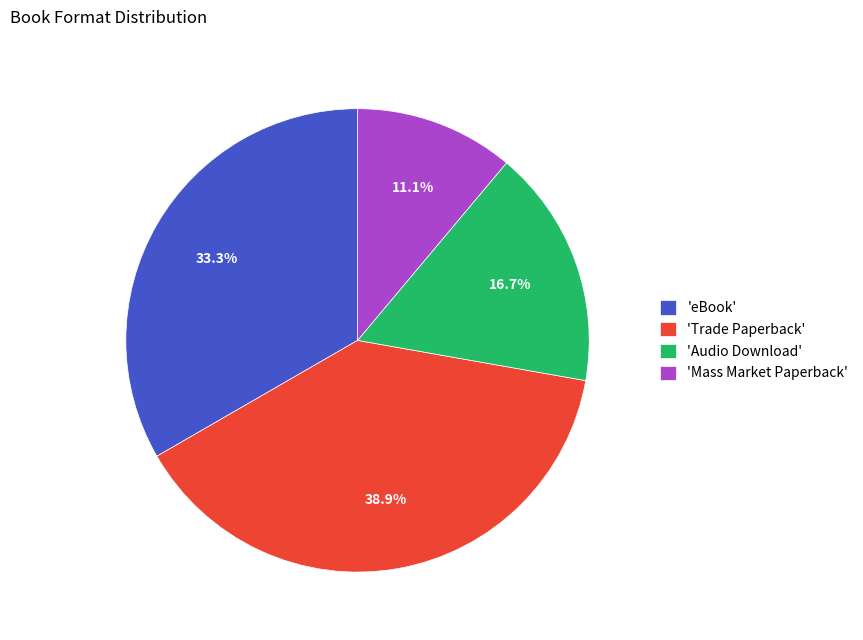

Approximately how many times larger is the value at 'Mass Market Paperback' compared to 'Trade Paperback'?

0.3